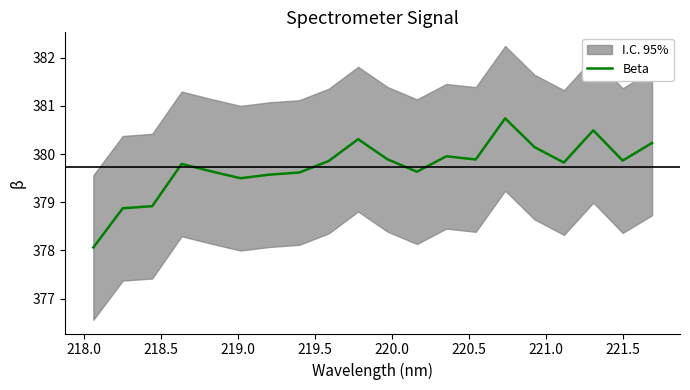

Is this an area chart (filled region under the line)?

No